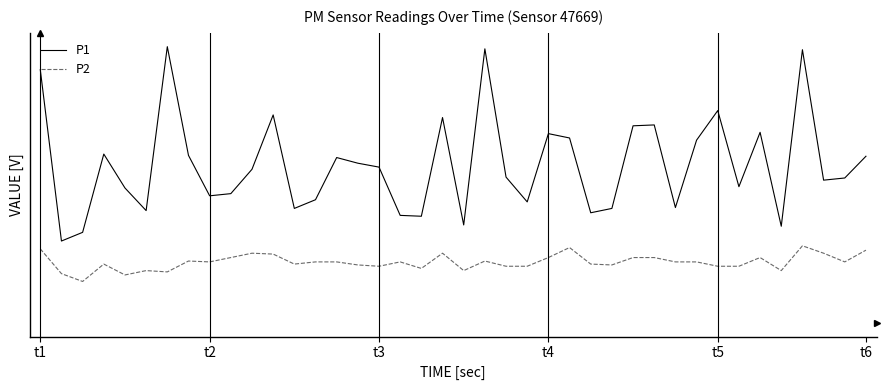

In P1, how many points are higher than both neighbors (excluding endpoints)?

11